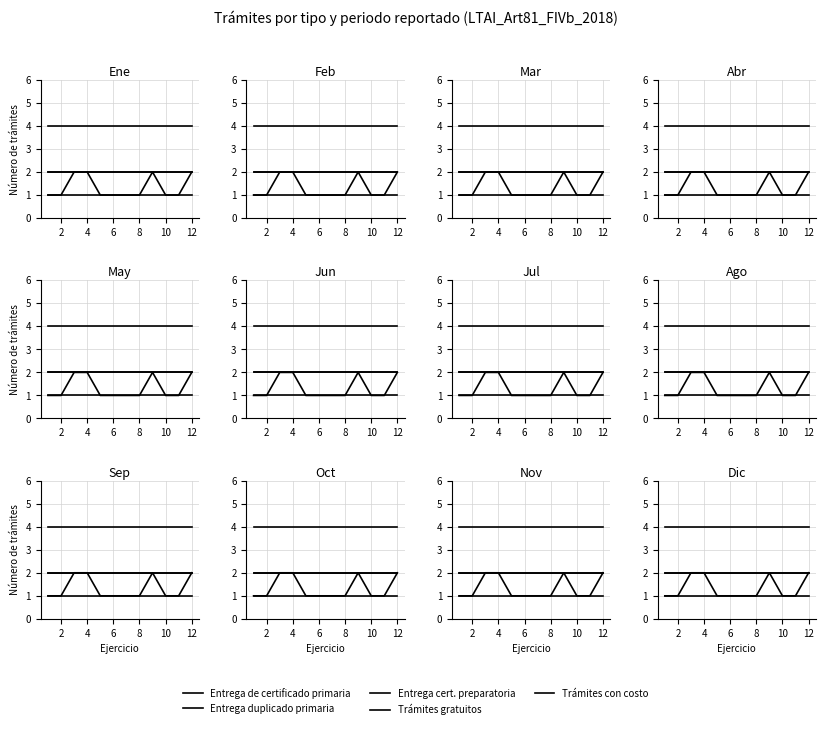

True or false: Entrega cert. preparatoria and Trámites gratuitos intersect in this chart.

False